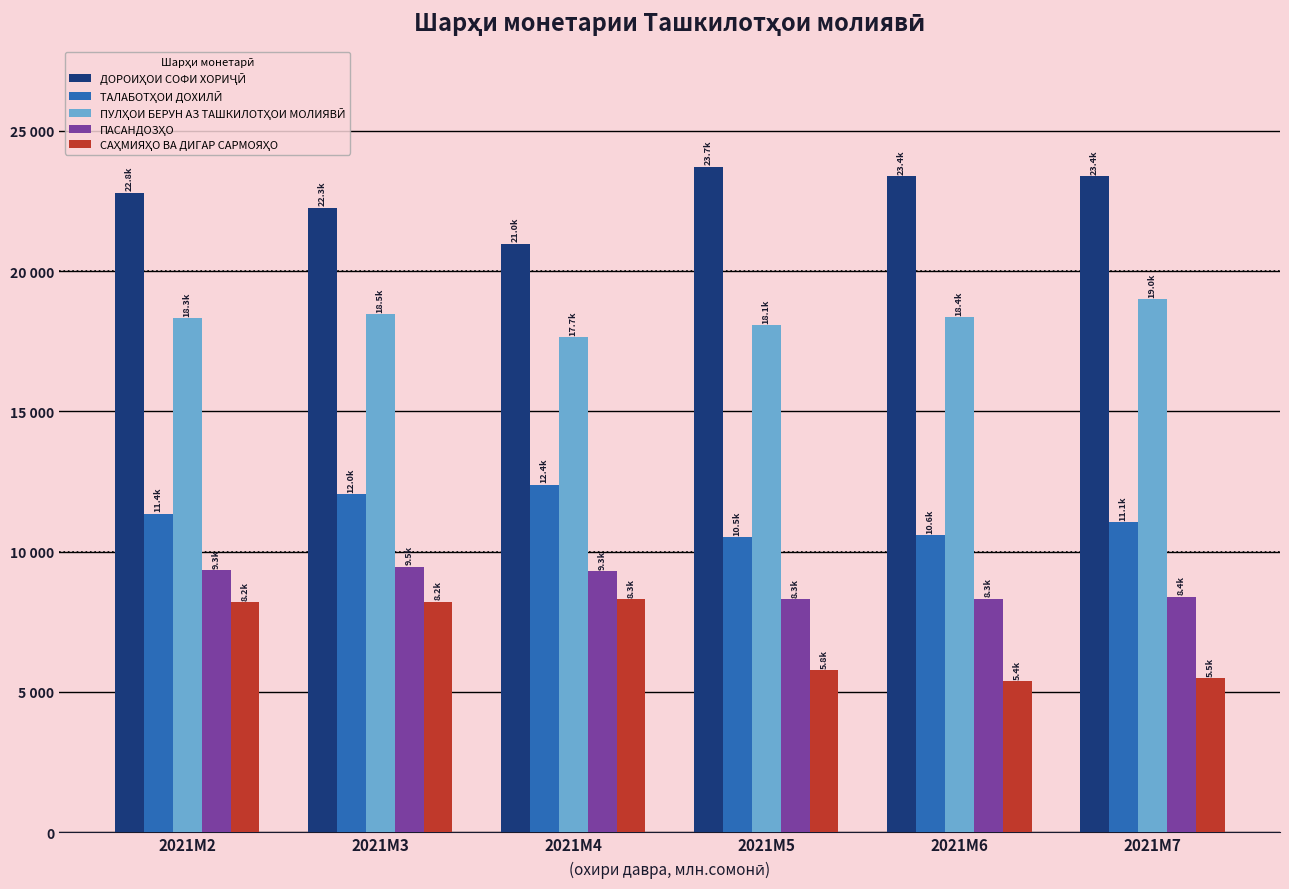

What is the spread (max minus min) of values at 2021M6?

18003.5